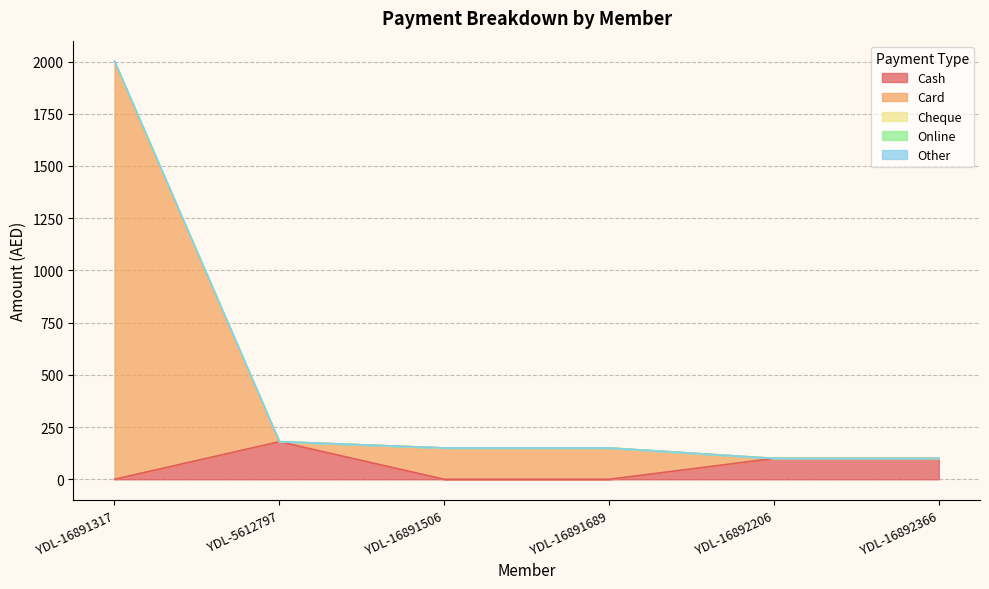

True or false: Card and Other cross at least once.

False